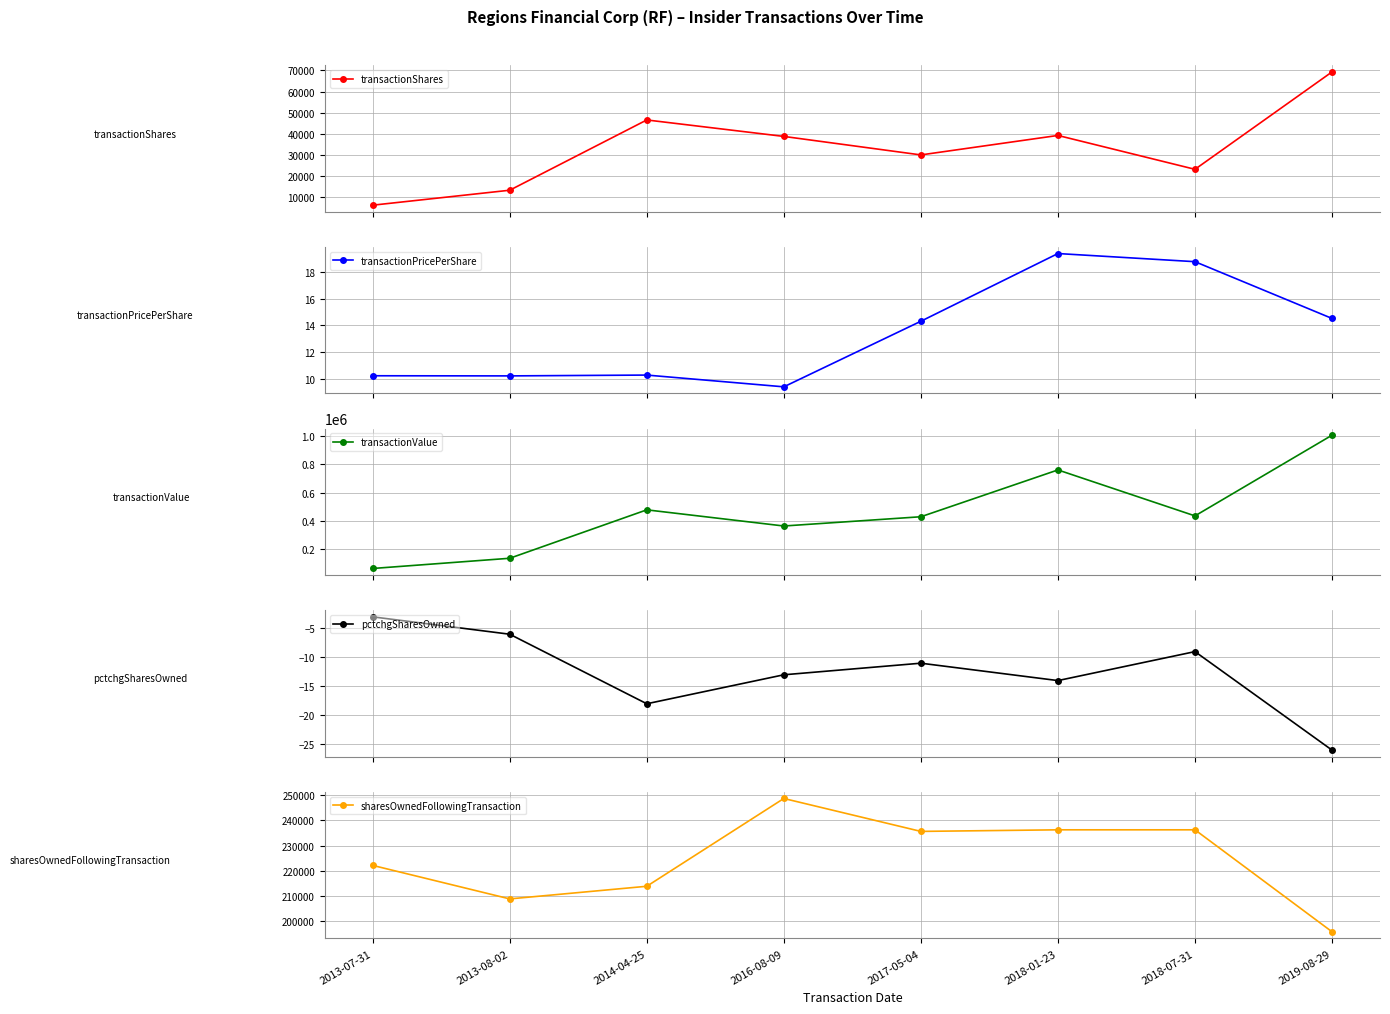

Reading left to right, transcribe all the data shown in this chart.

transactionShares: 6210.0	13290.0	46544.0	38753.0	30000.0	39216.0	23186.0	69288.0
transactionPricePerShare: 10.2	10.2	10.3	9.4	14.3	19.4	18.8	14.5
transactionValue: 63404.0	135558.0	477611.0	363503.0	428886.0	759614.0	434969.0	1005050.0
pctchgSharesOwned: -3.0	-6.0	-18.0	-13.0	-11.0	-14.0	-9.0	-26.0
sharesOwnedFollowingTransaction: 222187.0	208897.0	213904.0	248734.0	235674.0	236303.0	236303.0	195855.0